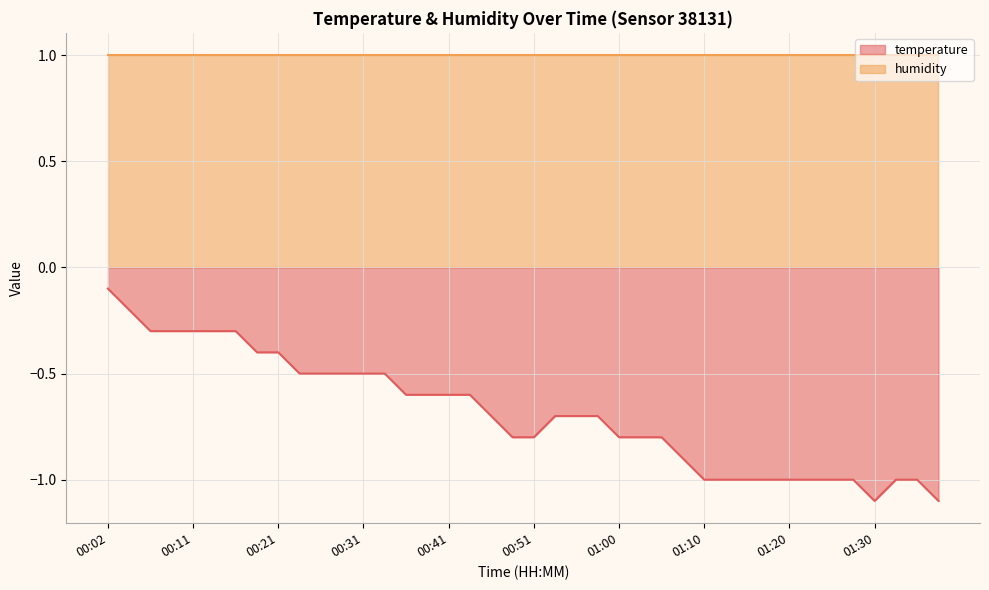

Which has a higher value, 00:51 or 01:32?

00:51